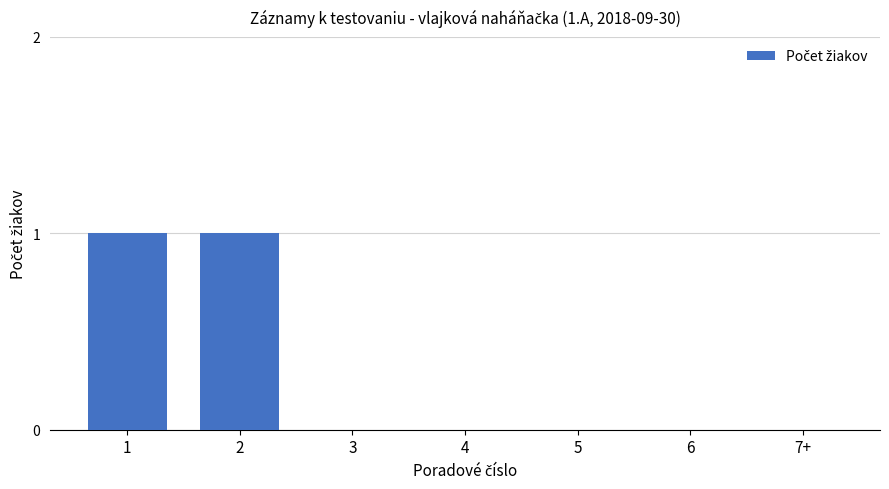

Is it true that the value at 3 is 0?

True